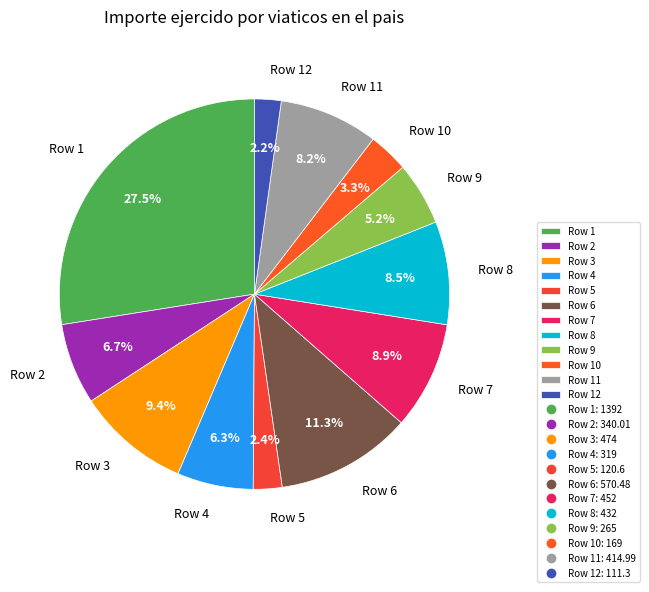

What is the ratio of the value at Row 7 to the value at Row 1?

0.3